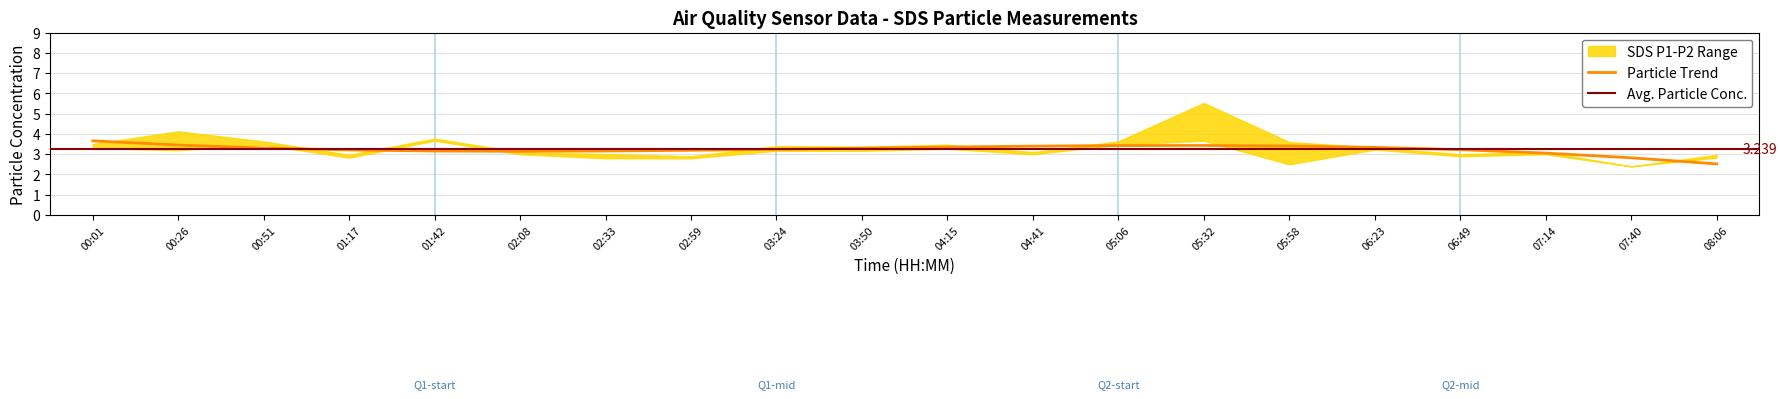

Where does the SDS_P1 series first go above 3?

00:01